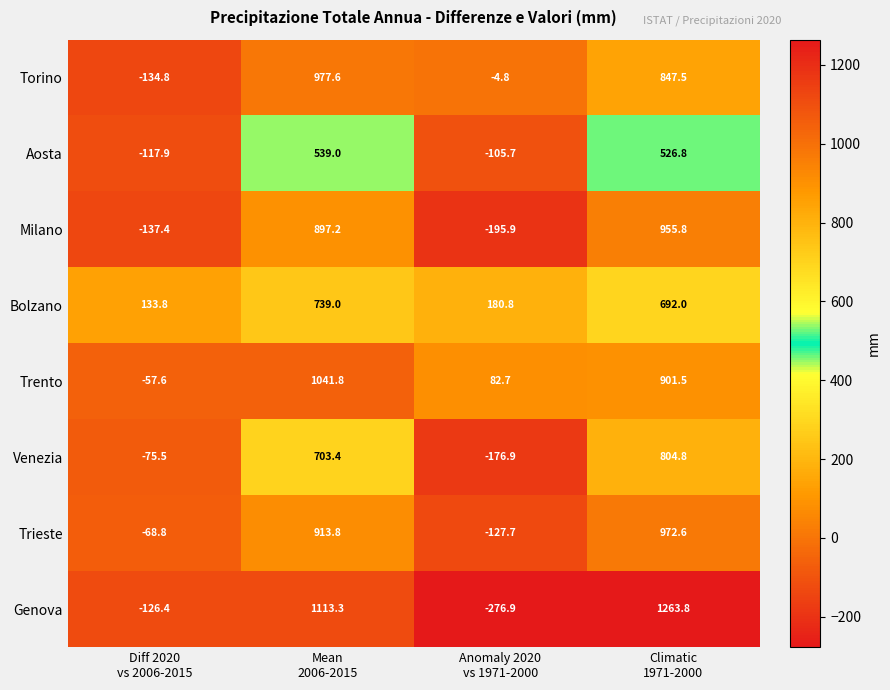

What is the smallest value displayed?

-276.9